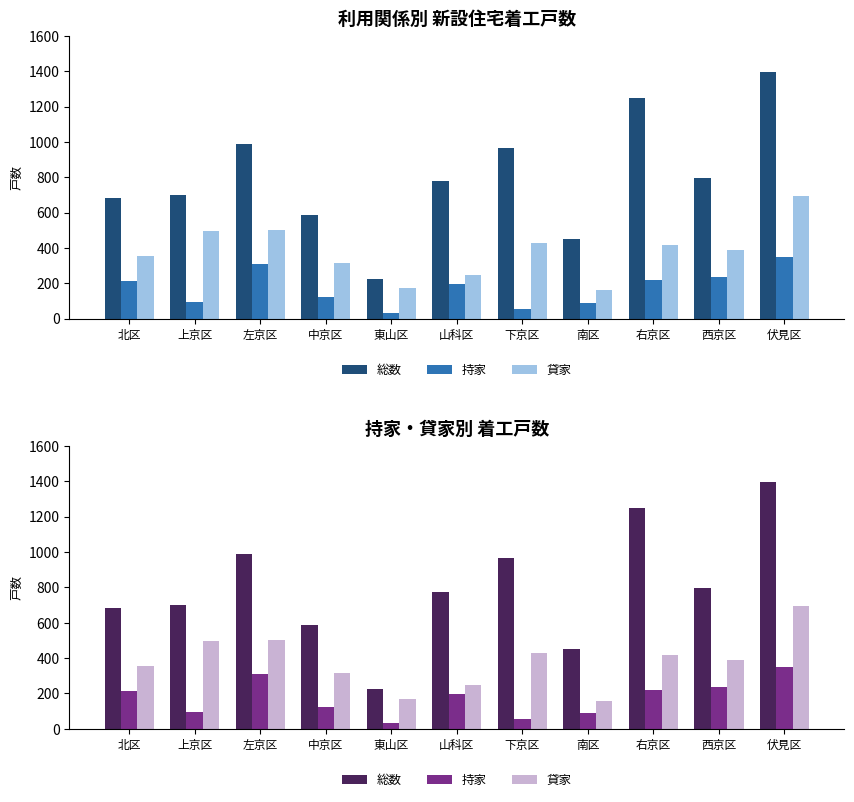

What is the label of the 9th bar from the right?

左京区